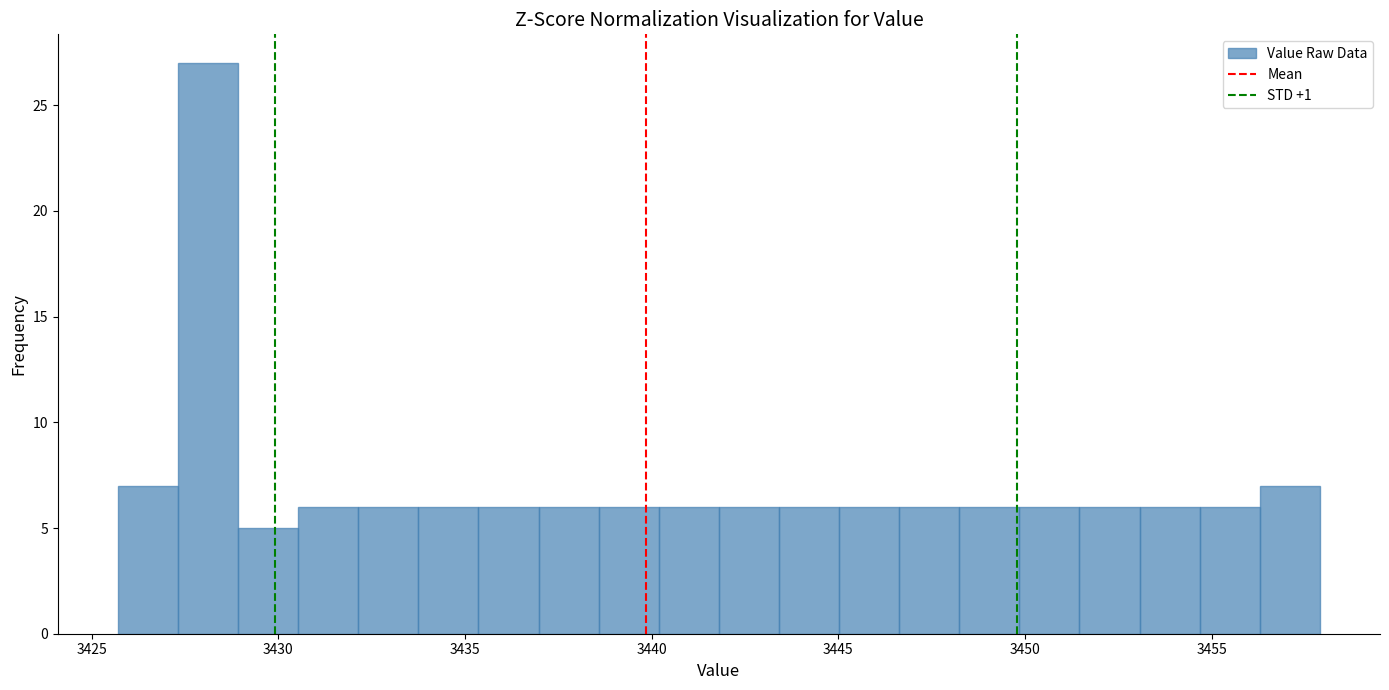

Around what value on the x-axis is the tallest bar? Give the approximate position of its centre, as read against the axis.

3428.0